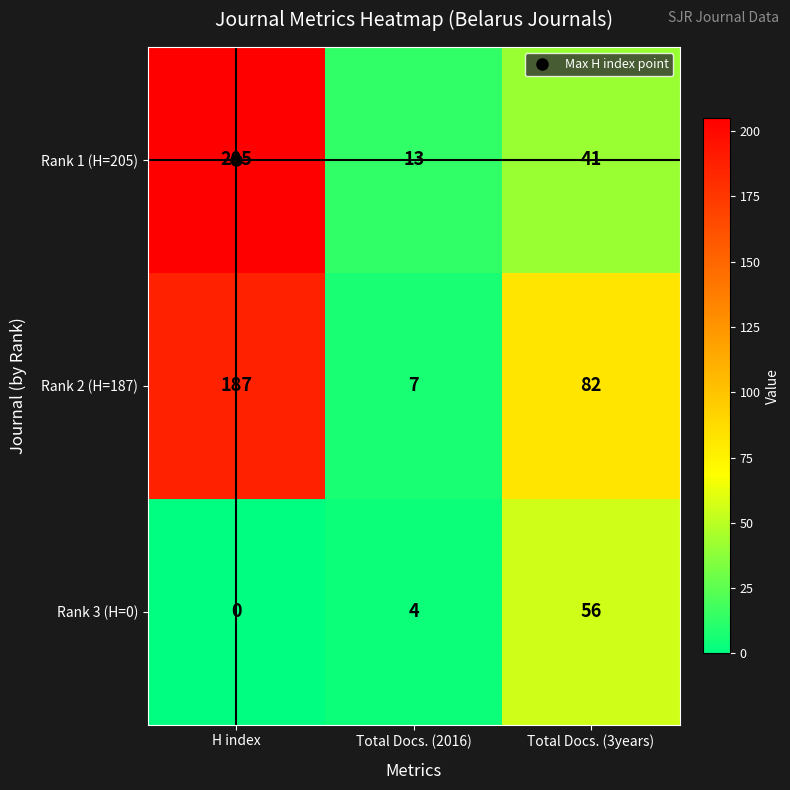

What value does the Rank 1 (H=205) series have at H index, to the nearest 5?

205